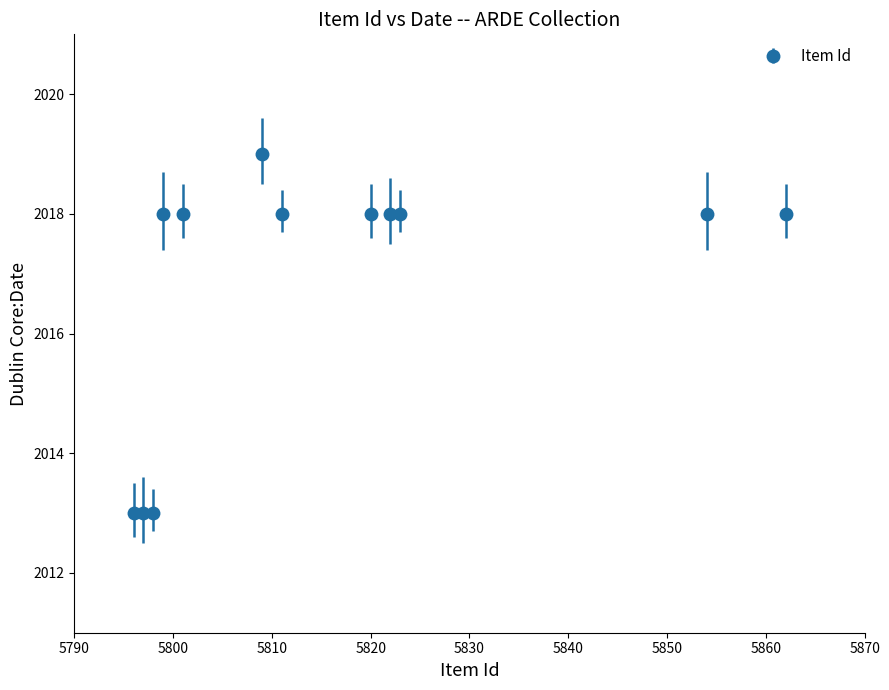

What is the value of the 2nd point from the left?

2013